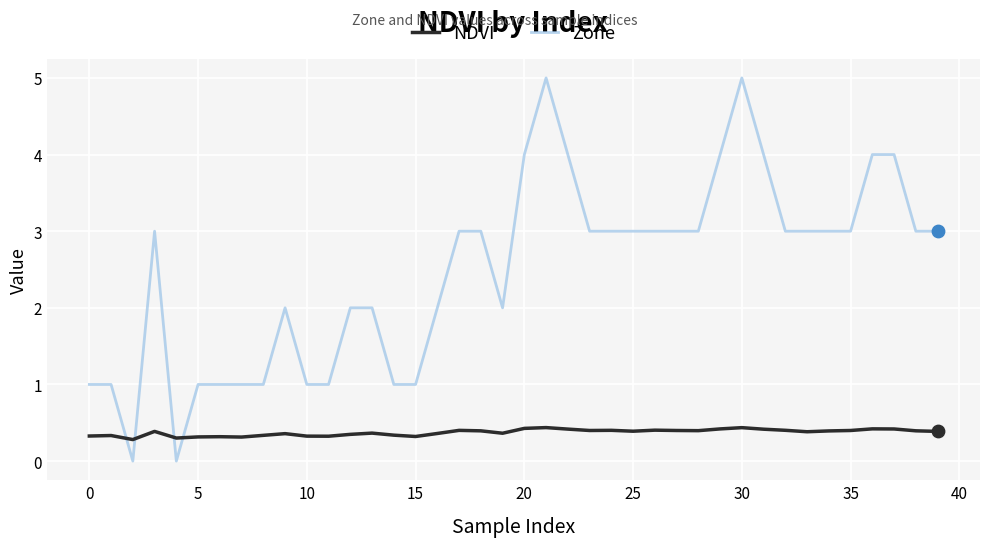

Which series has the widest spread of values?

Zone